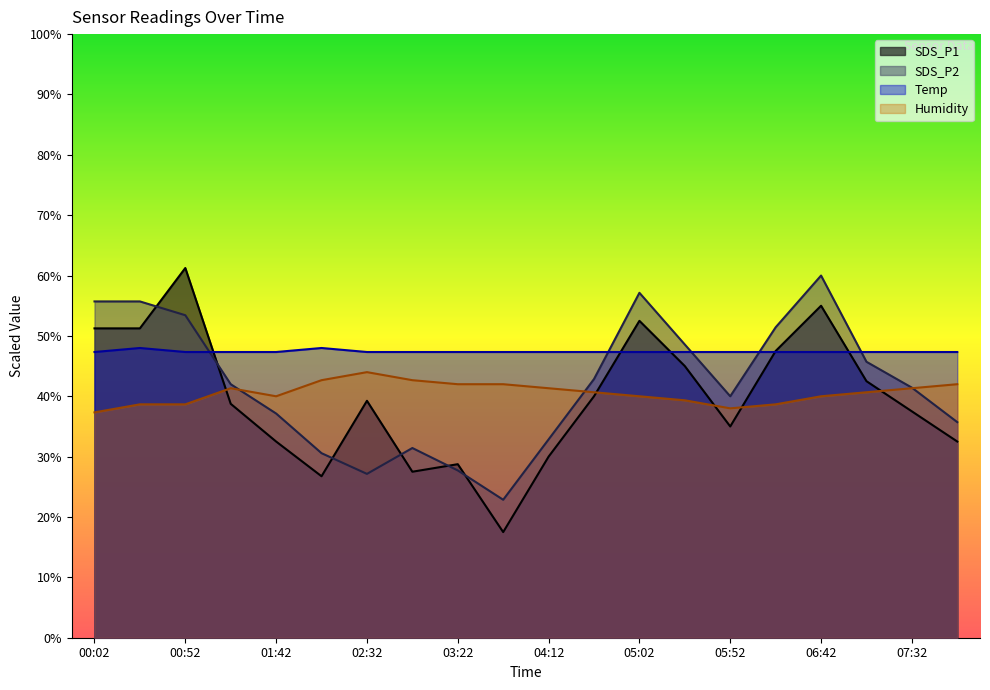

How many intersections are there between Temp and SDS_P2?

5